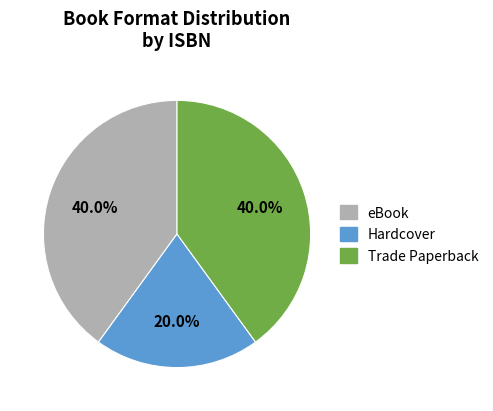

What percentage do Hardcover and eBook together represent?

60.0%